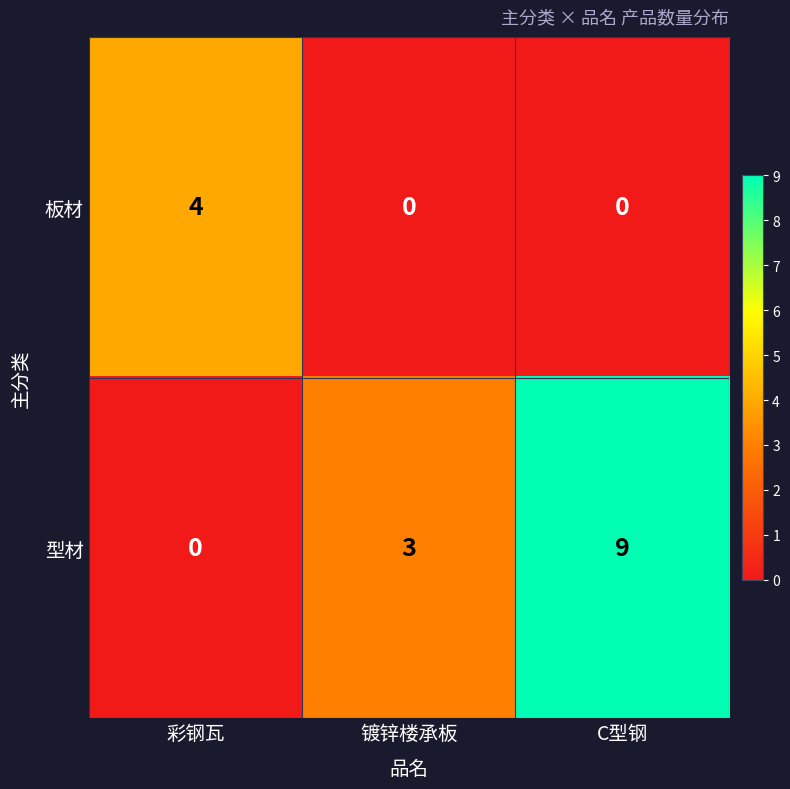

Rank the series by their average value, from lowest to highest.

板材, 型材